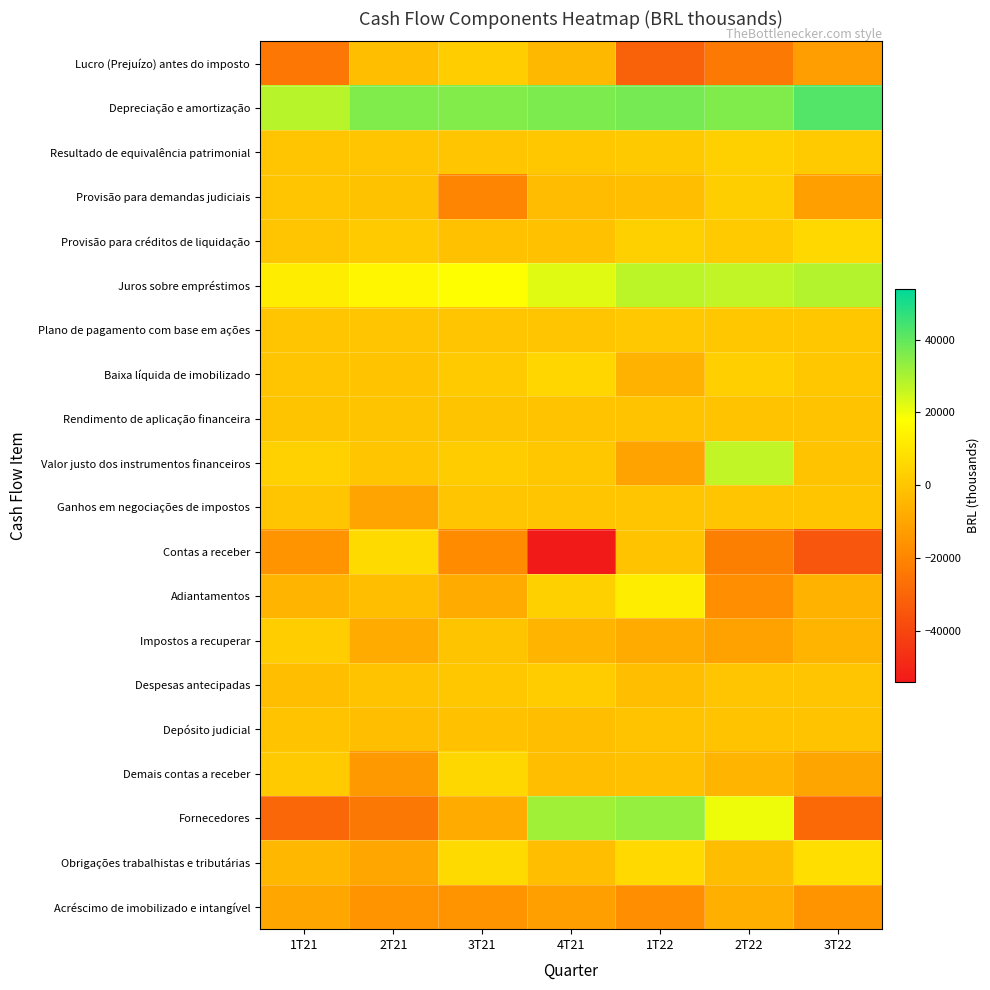

What is the total value across all series at 2T21?

-30709